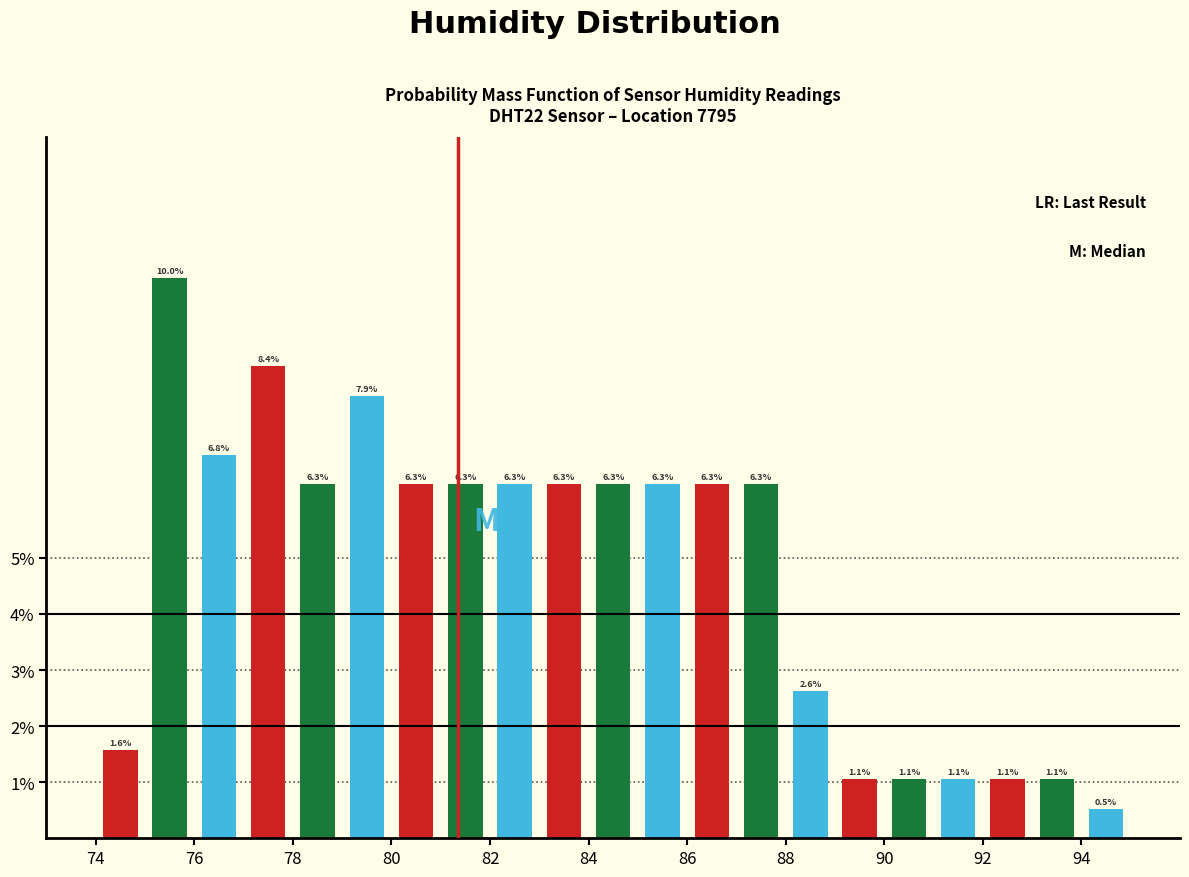

Over which range of the x-axis is the bar tallest?

75 to 76